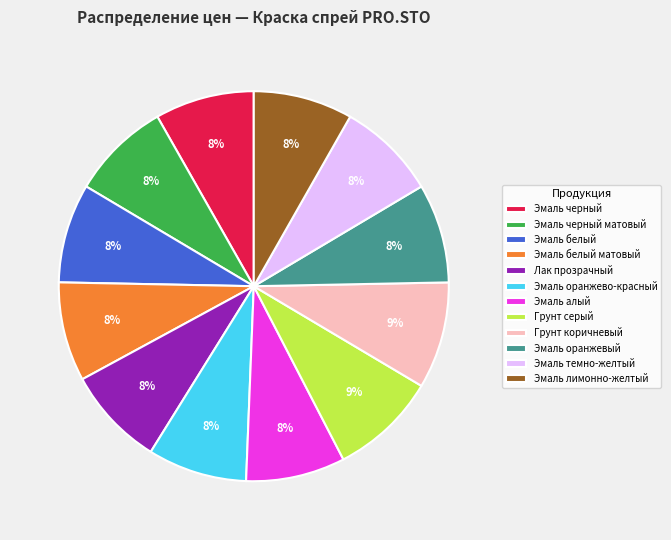

How many segments does this pie chart have?

12